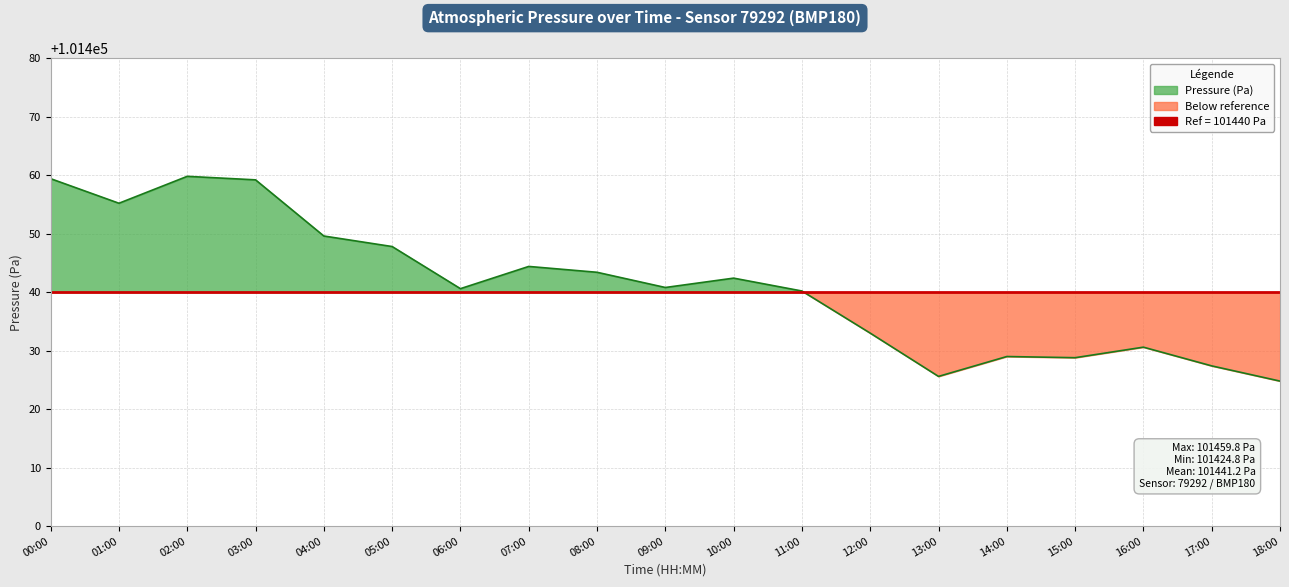

Does the chart display data point markers on the line(s)?

No